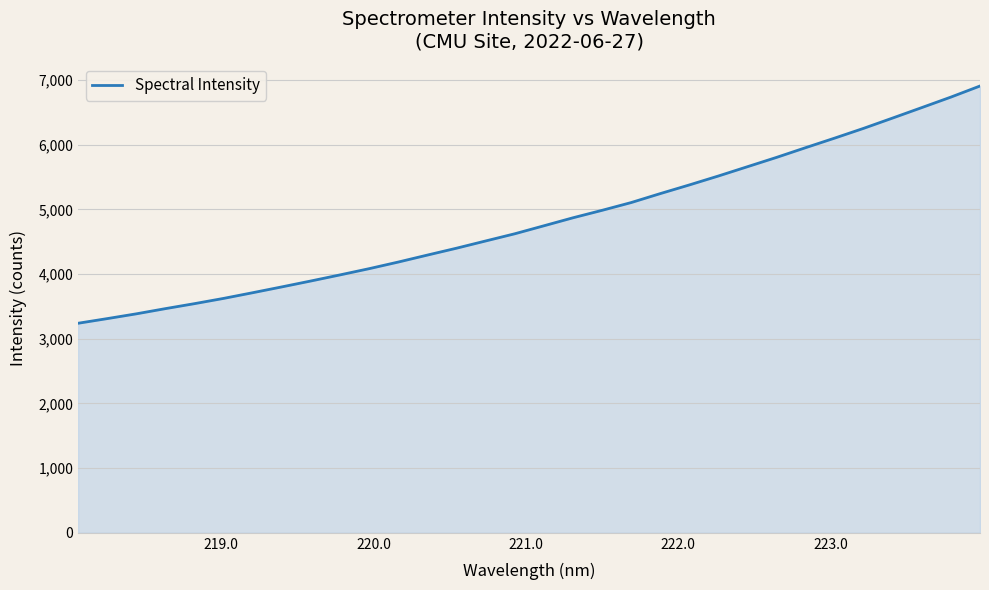

What is the maximum value shown in the chart?

6909.0